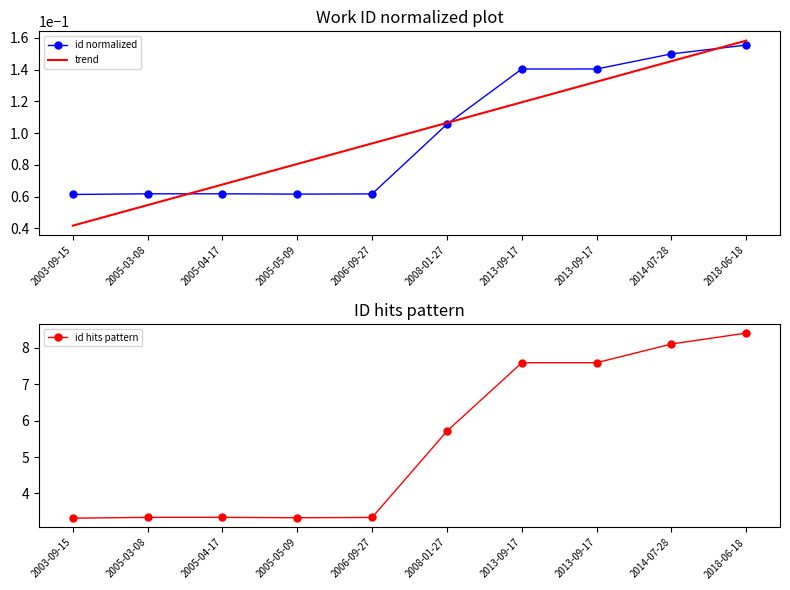

Where does the id hits pattern series first go above 5?

2008-01-27